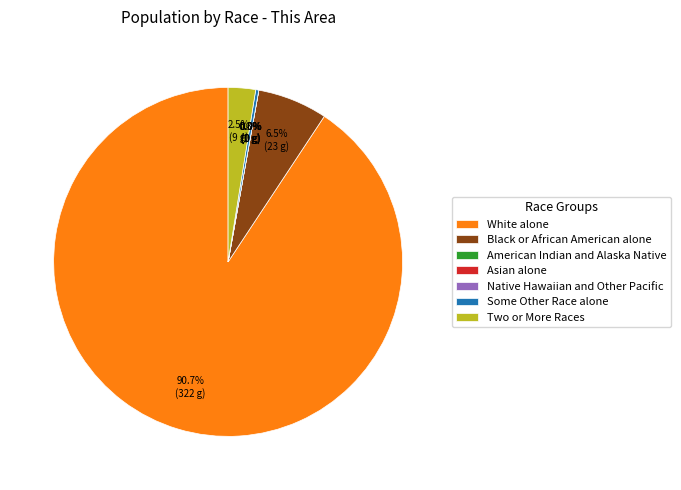

Is it true that Two or More Races is 3% of the pie?

True